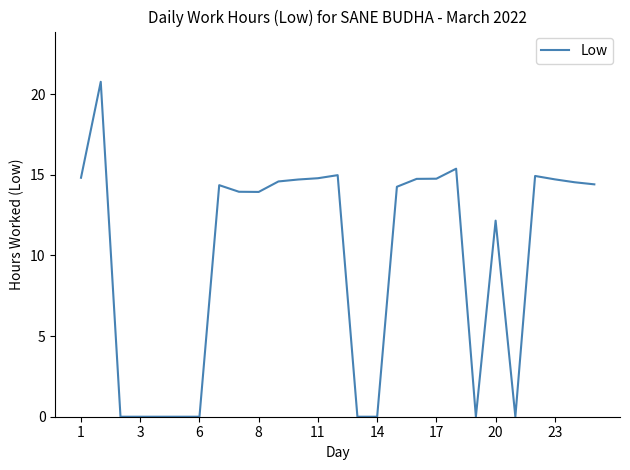

Reading left to right, what are all the values shown in this chart?

14.8	20.8	0.0	0.0	0.0	0.0	0.0	14.4	13.9	13.9	14.6	14.7	14.8	15.0	0.0	0.0	14.3	14.8	14.8	15.4	0.0	12.2	0.0	14.9	14.7	14.5	14.4